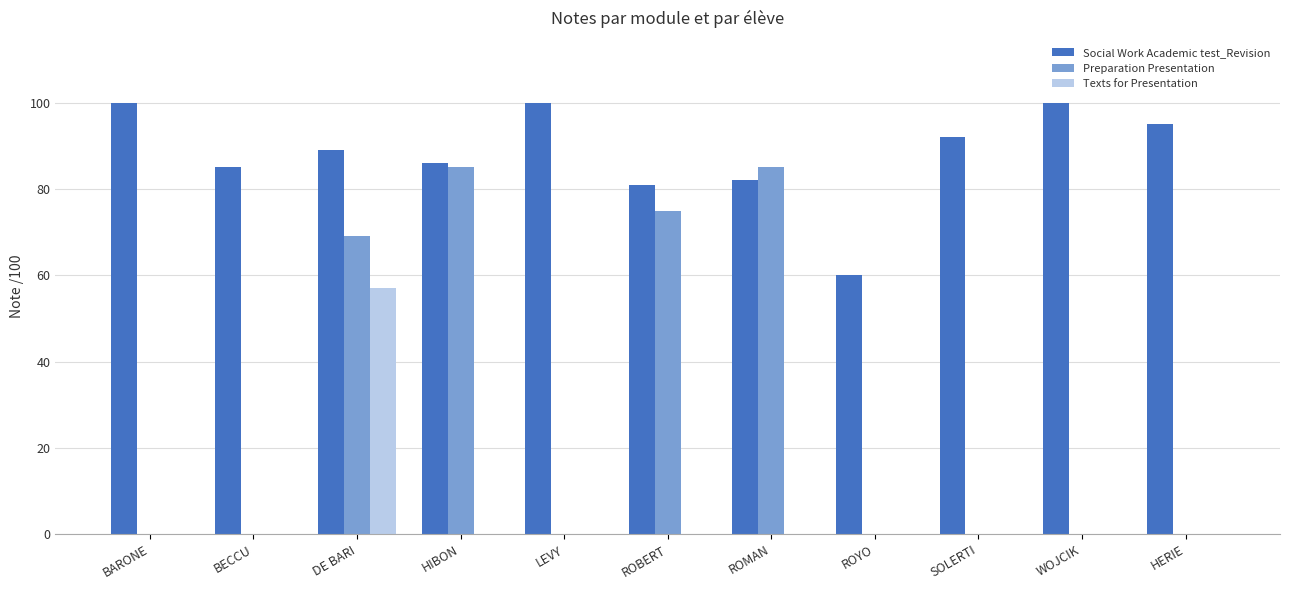

Is it true that Texts for Presentation equals -23 at ROMAN?

False